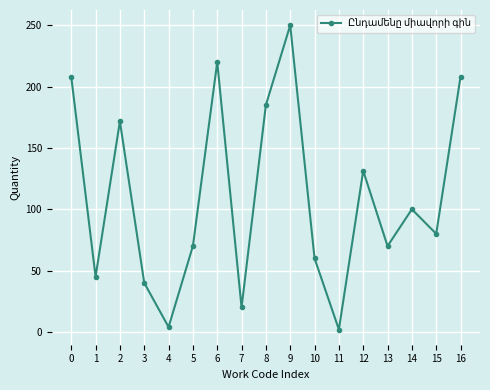

Reading left to right, transcribe all the data shown in this chart.

208.0	45.0	171.7	40.0	4.0	70.0	220.0	20.0	185.0	250.0	60.0	2.0	131.4	70.0	100.0	80.0	208.0